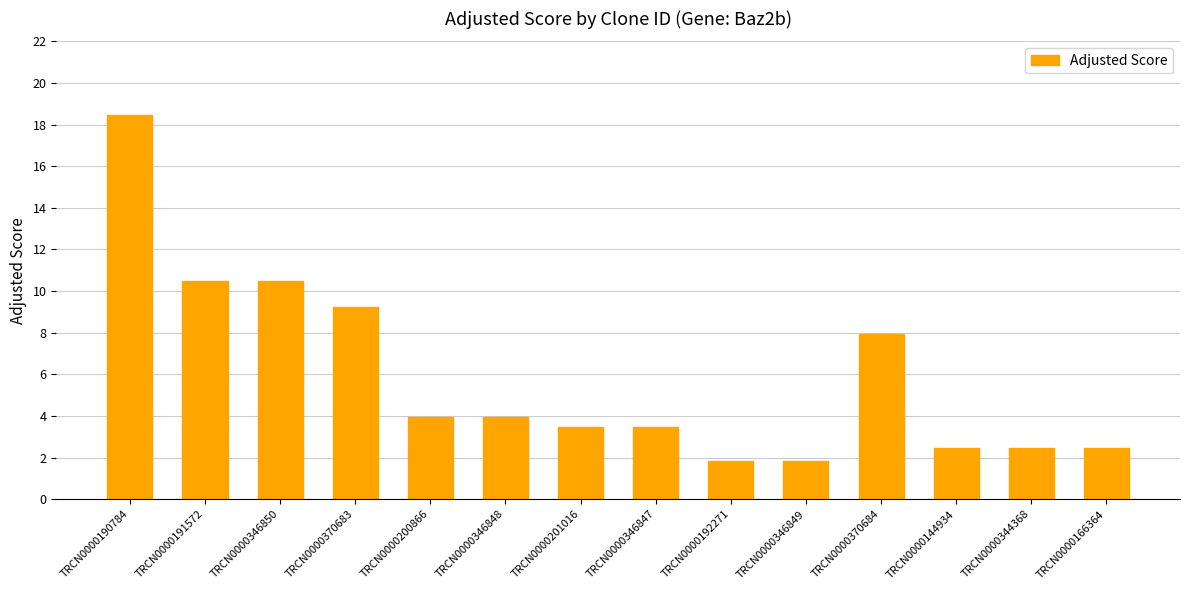

Which category has the highest value across all series?

TRCN0000190784